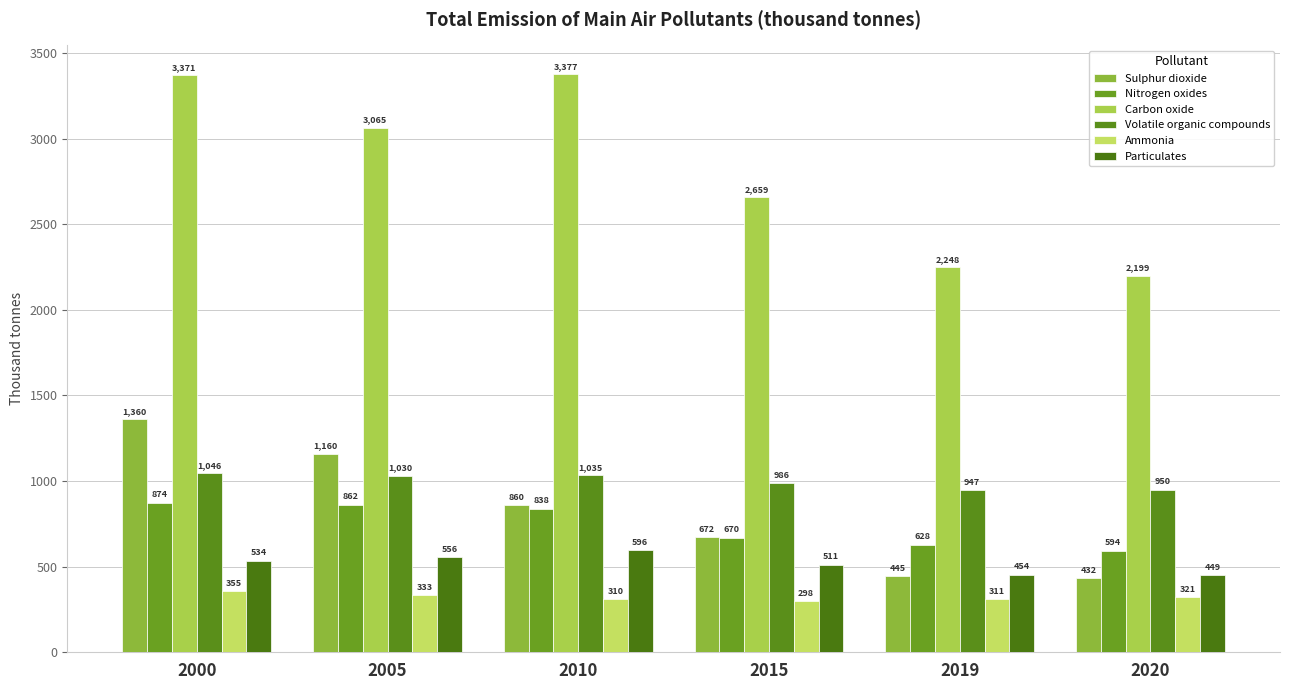

What are all the series names shown in the legend?

Sulphur dioxide, Nitrogen oxides, Carbon oxide, Volatile organic compounds, Ammonia, Particulates